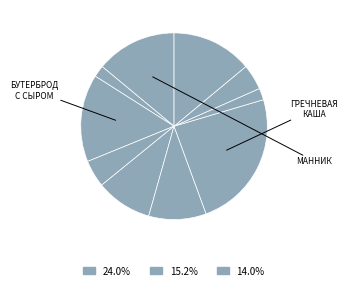

How many segments does this pie chart have?

10